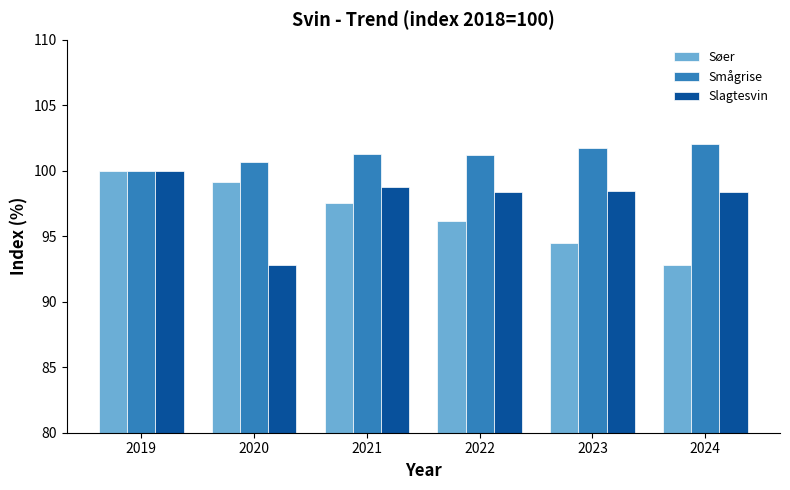

How many Smågrise values are between 100 and 101?

2